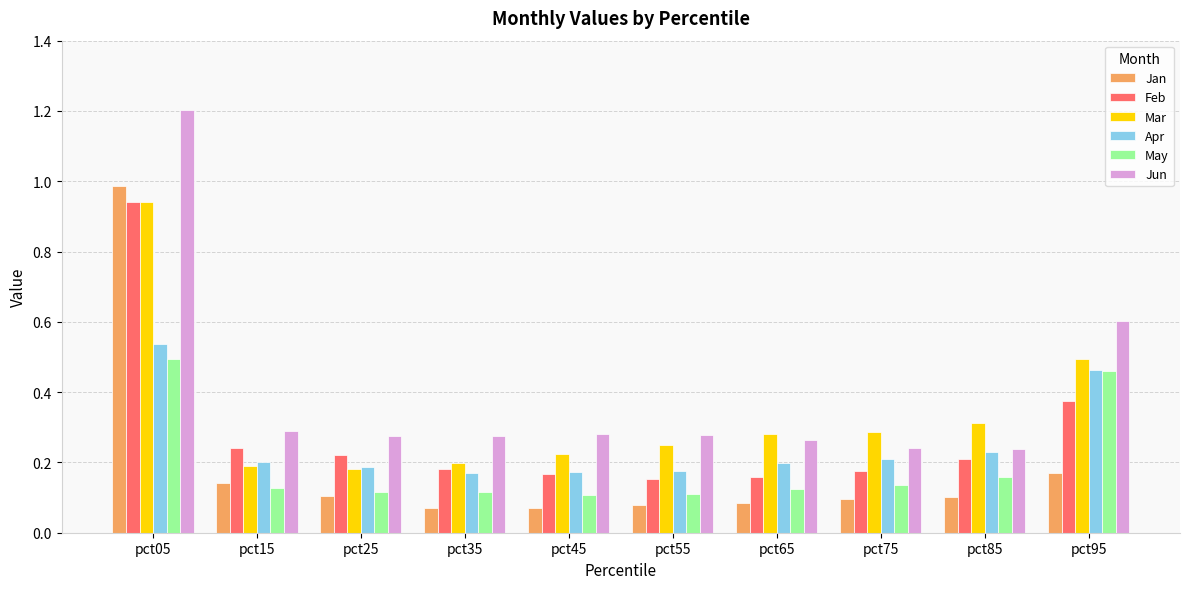

Which series has the largest total across all categories?

Jun